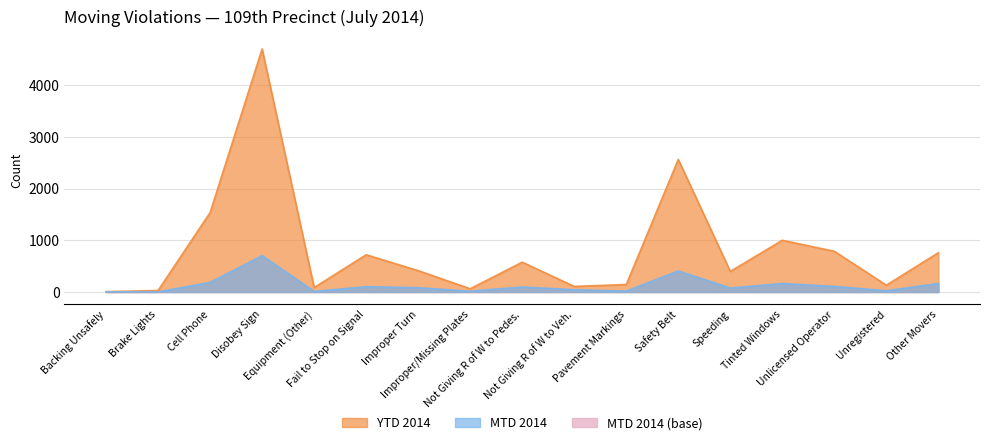

How many data points does each series have?

17